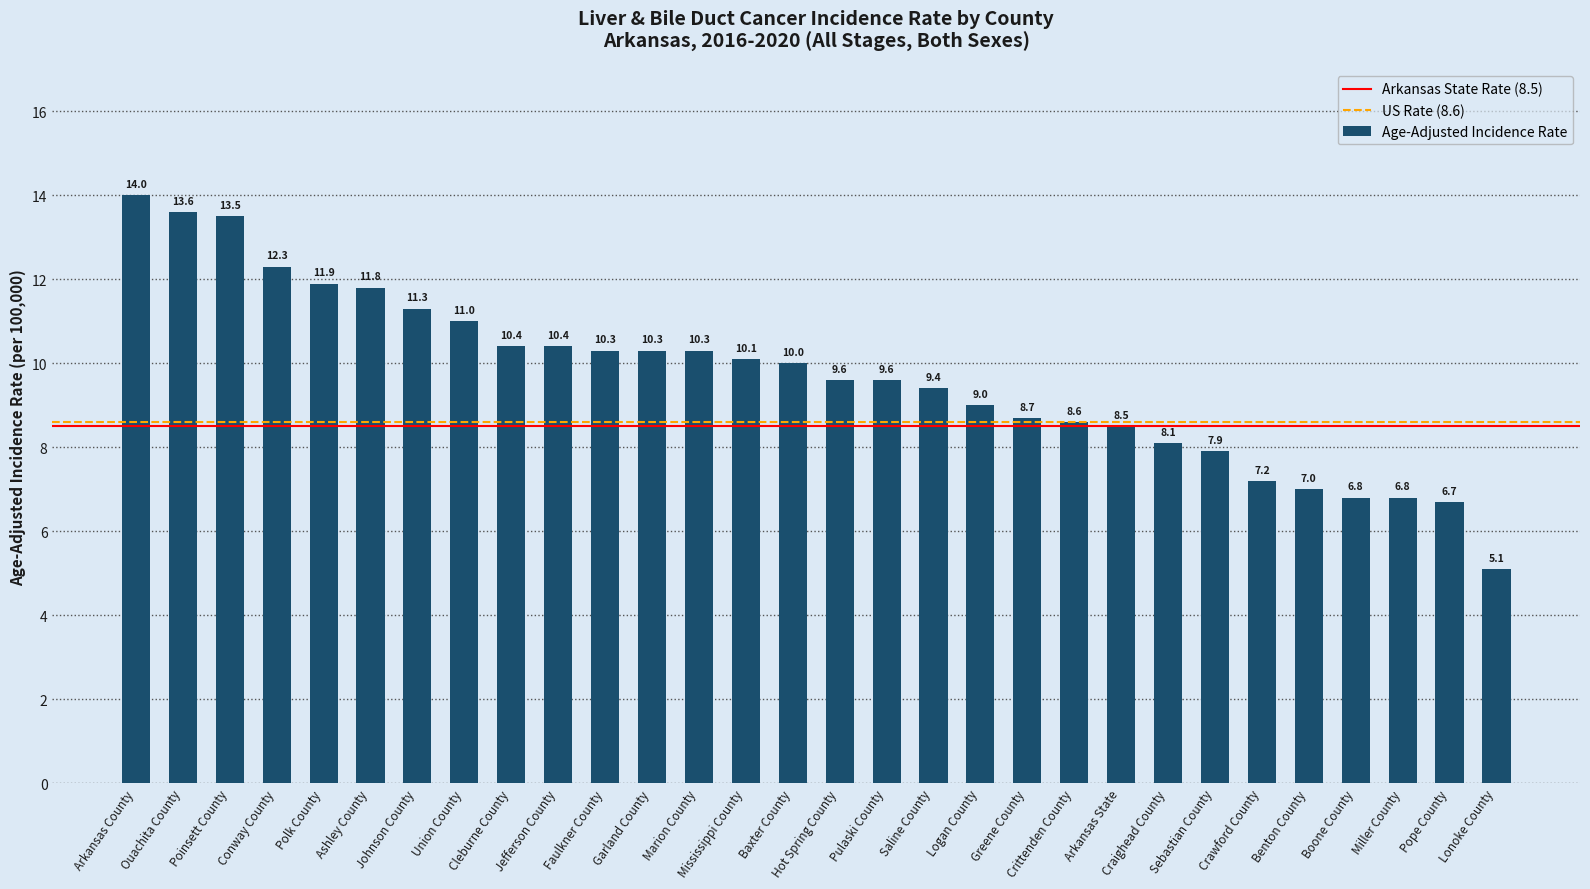

At which label is the value closest to 9?

Logan County